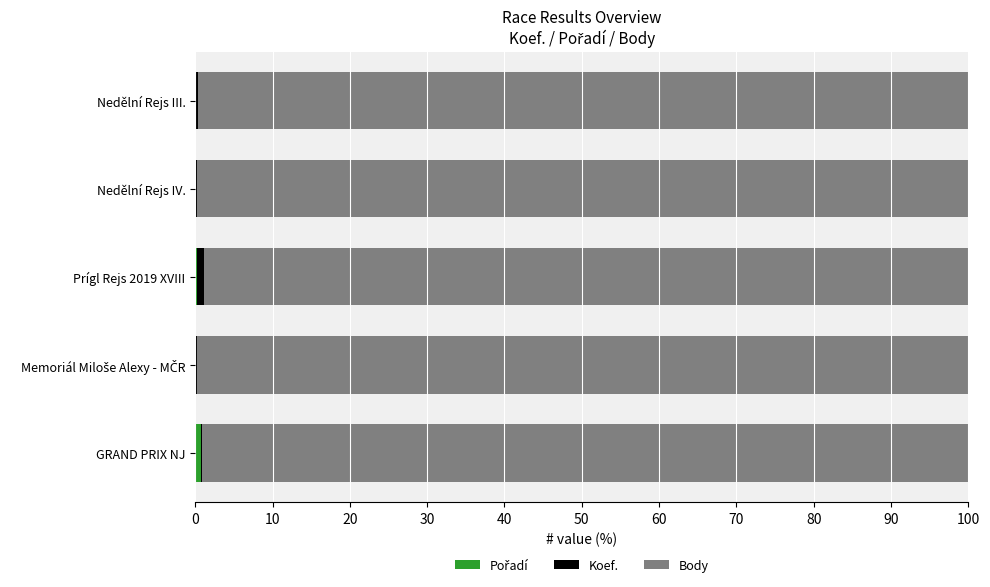

What is the average value of the Body series?

99.5